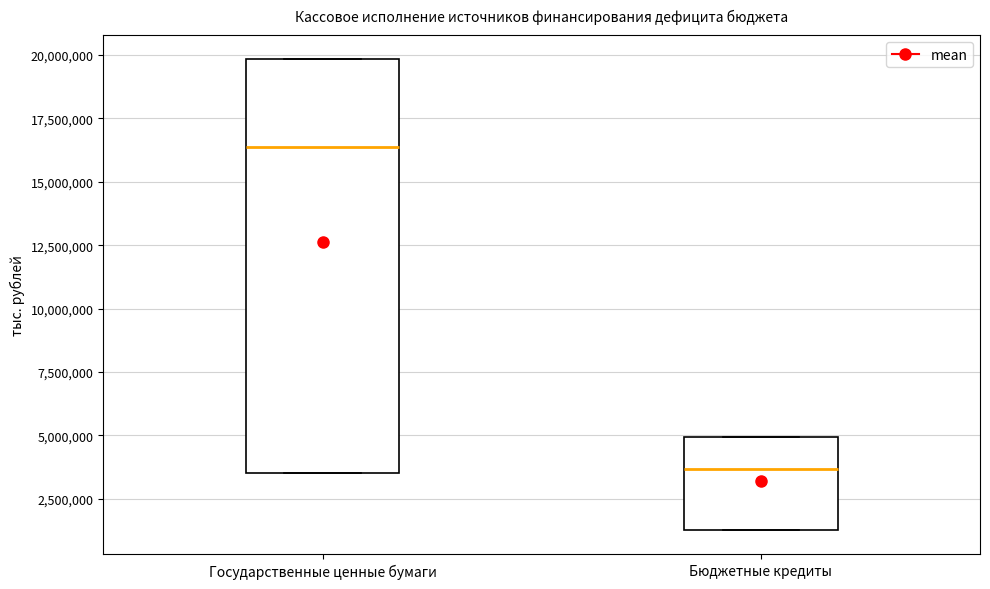

Which box's median line is the highest?

Государственные ценные бумаги